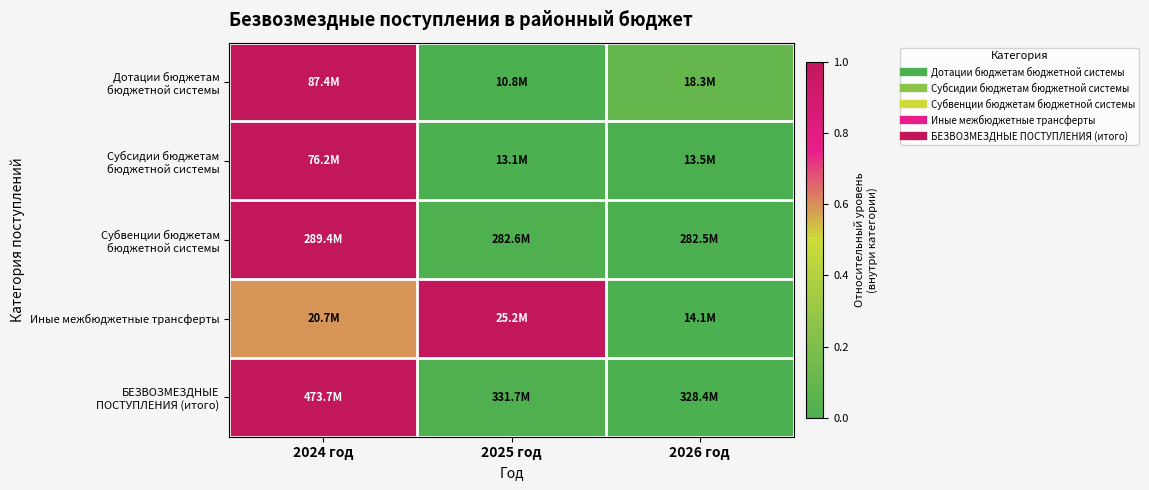

How many distinct data groups are displayed?

5